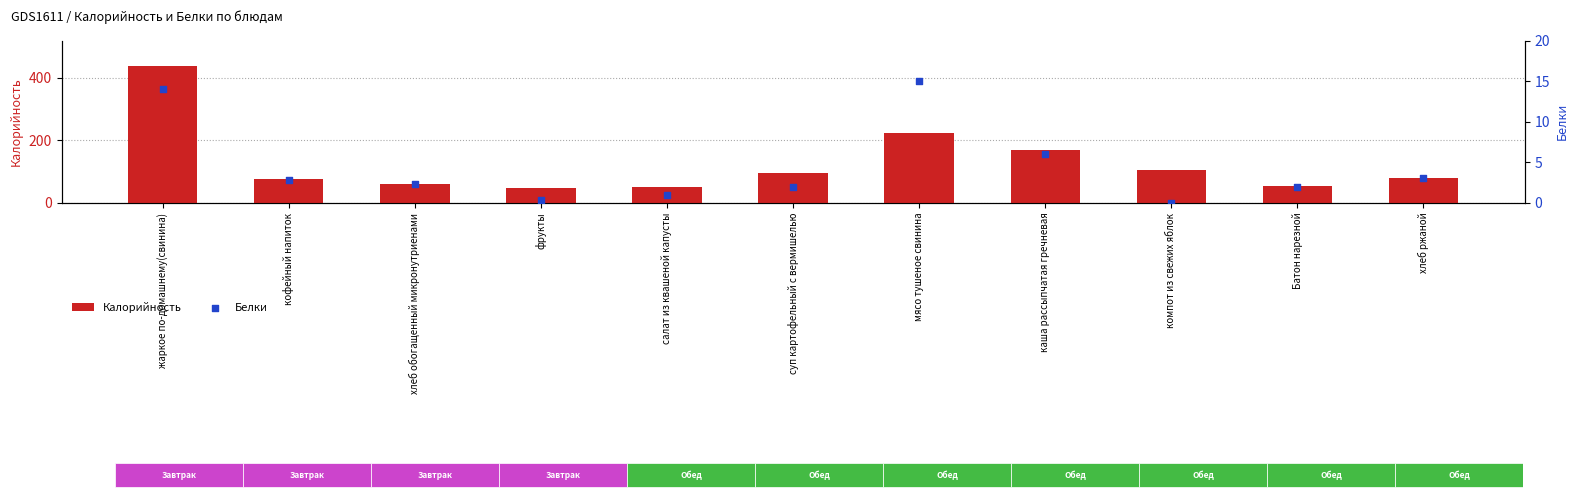

What are all the series names shown in the legend?

Калорийность, Белки